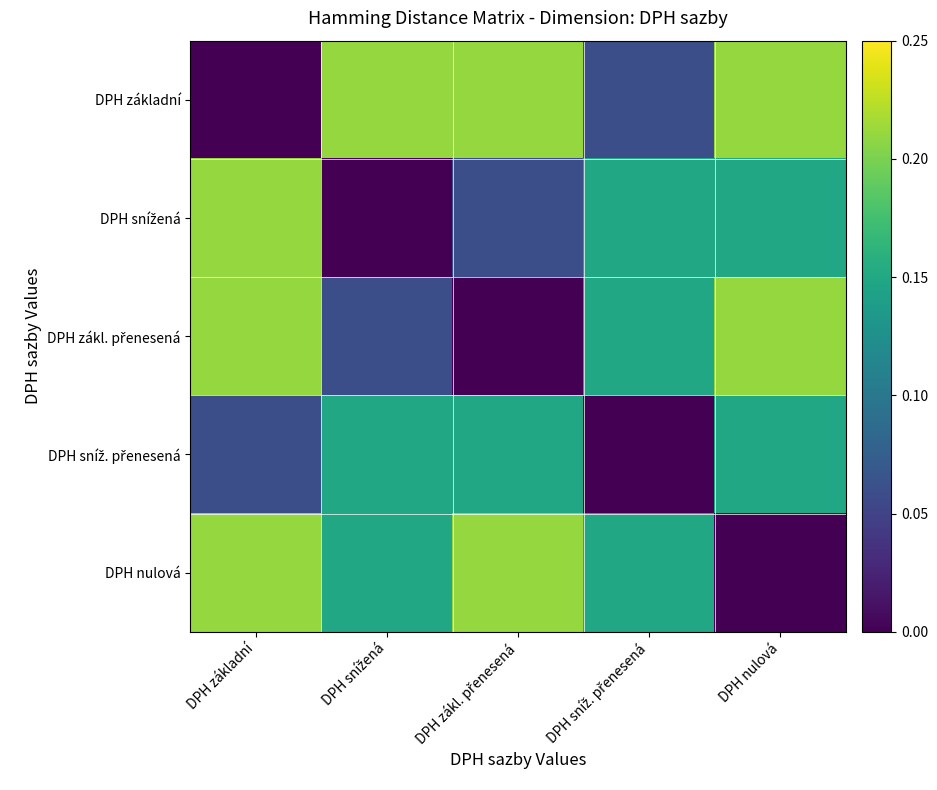

At how many categories does at least one series exceed 0?

5